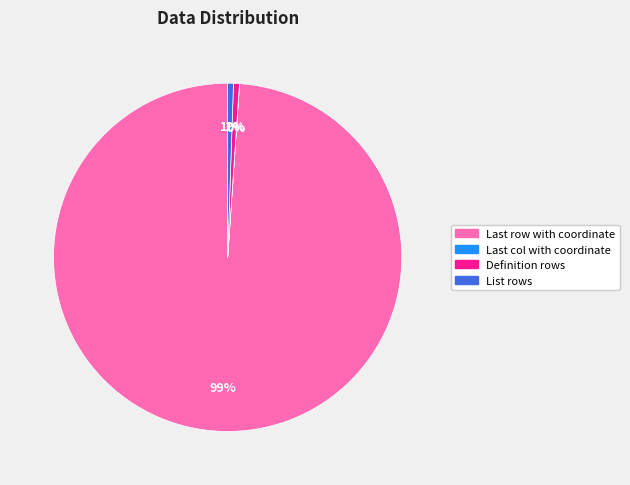

Is it true that List rows is 11% of the pie?

False